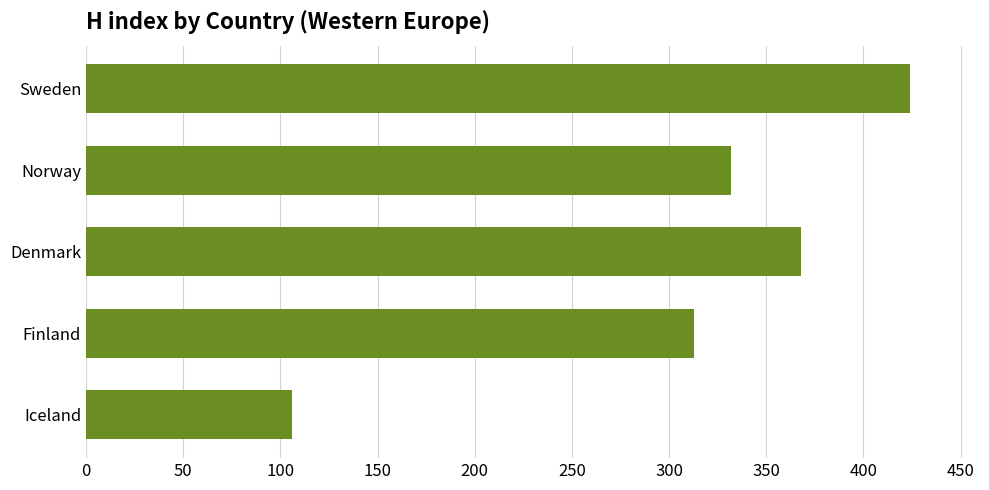

What is the change in value from Sweden to Finland?

-111